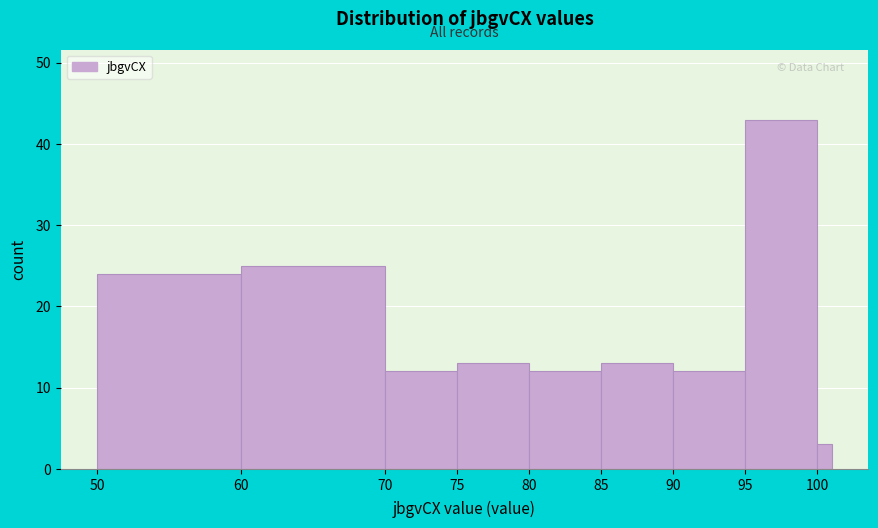

Read against the x-axis, roughly where is the centre of the tallest bar?

97.5